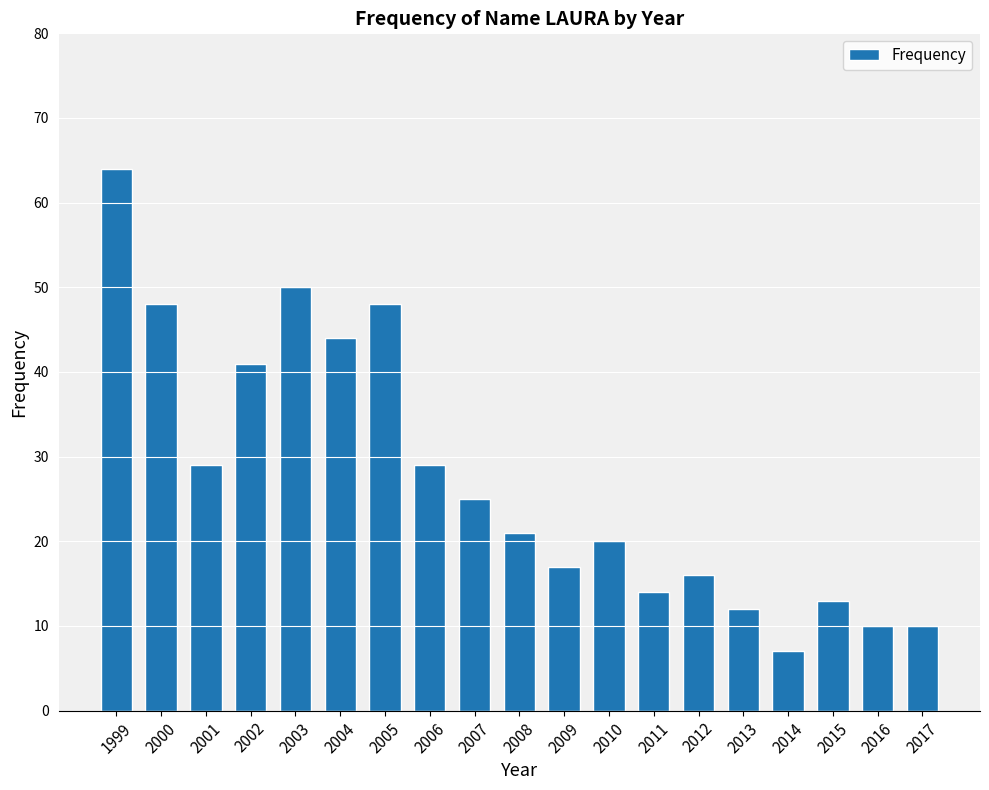

Are the bars horizontal?

No